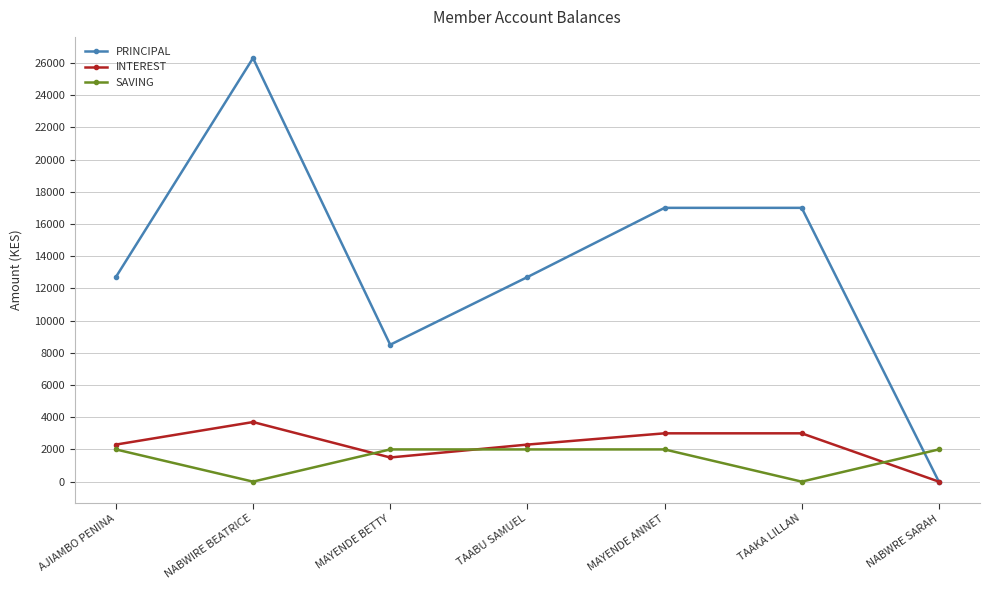

At NABWIRE BEATRICE, list the series in order from smallest to largest.

SAVING, INTEREST, PRINCIPAL